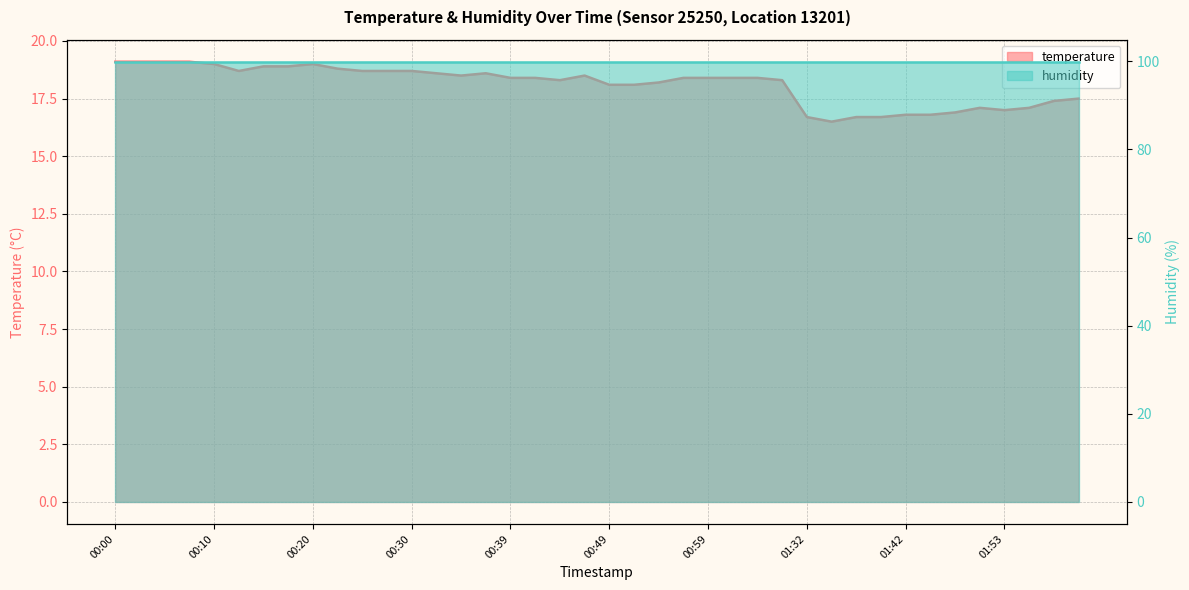

At which category does the chart reach its peak across all series?

00:00